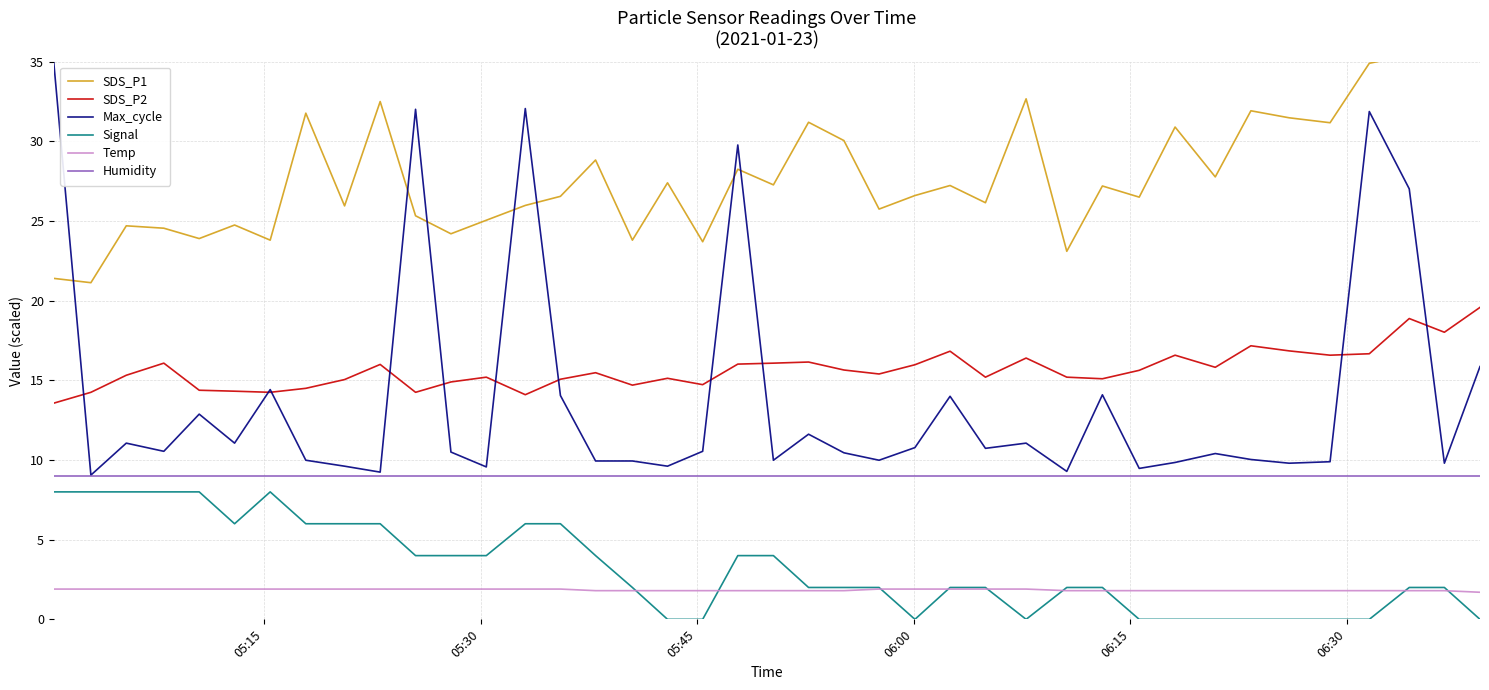

True or false: Humidity and Signal intersect in this chart.

False